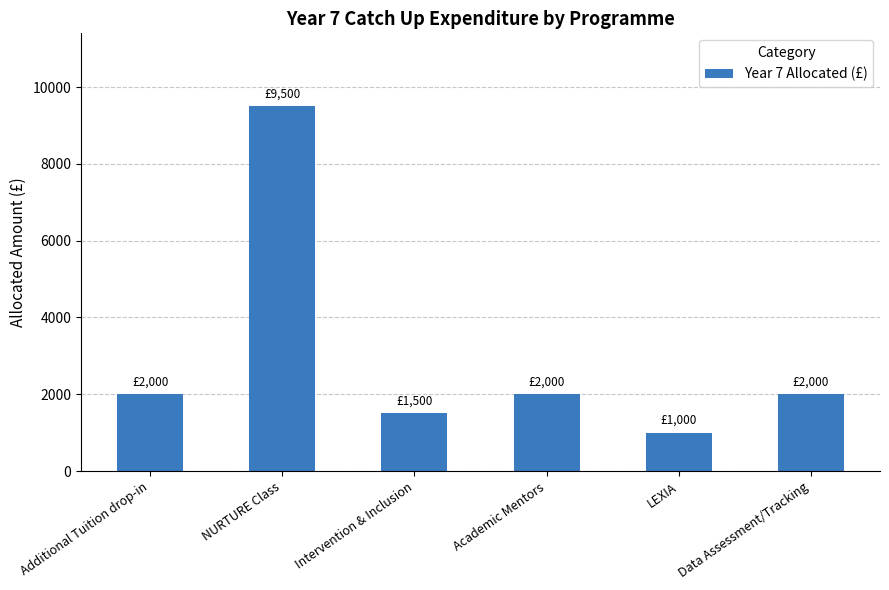

What position from the left is Intervention & Inclusion?

3